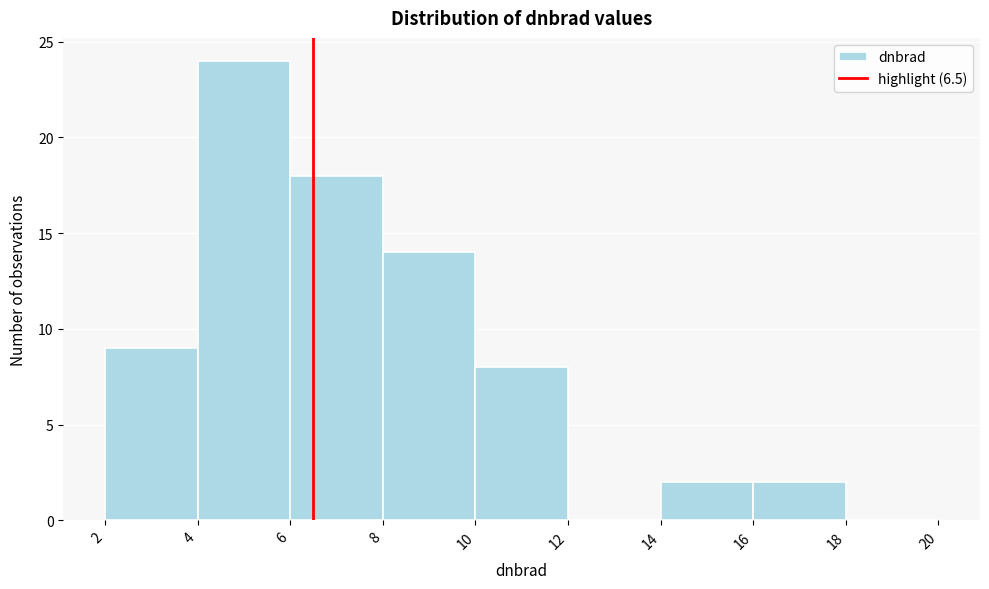

Reading left to right, list every bar in this chart as the range it spans on the x-axis followed by its height. The values are not printed on the chart, so give them approximately, as read against the axis.

2 to 4: 9
4 to 6: 24
6 to 8: 18
8 to 10: 14
10 to 12: 8
12 to 14: 0
14 to 16: 2
16 to 18: 2
18 to 20: 0